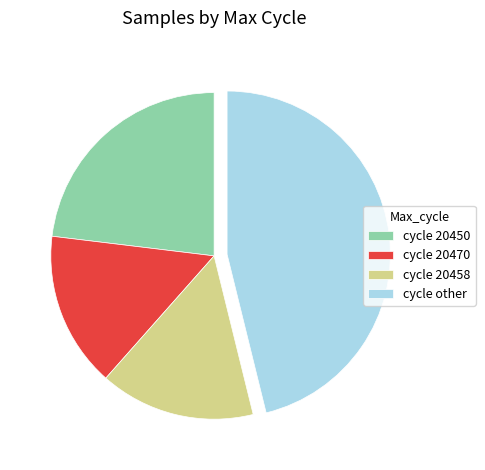

Is it true that cycle 20450 is 14% of the pie?

False